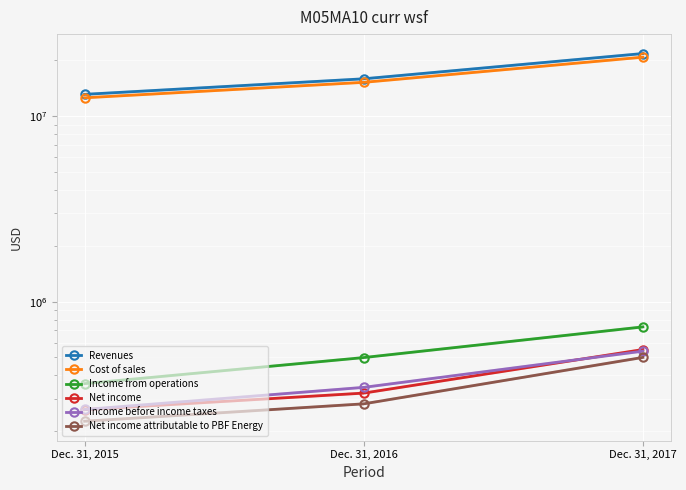

Rank the categories by Net income attributable to PBF Energy value from lowest to highest.

Dec. 31, 2015, Dec. 31, 2016, Dec. 31, 2017